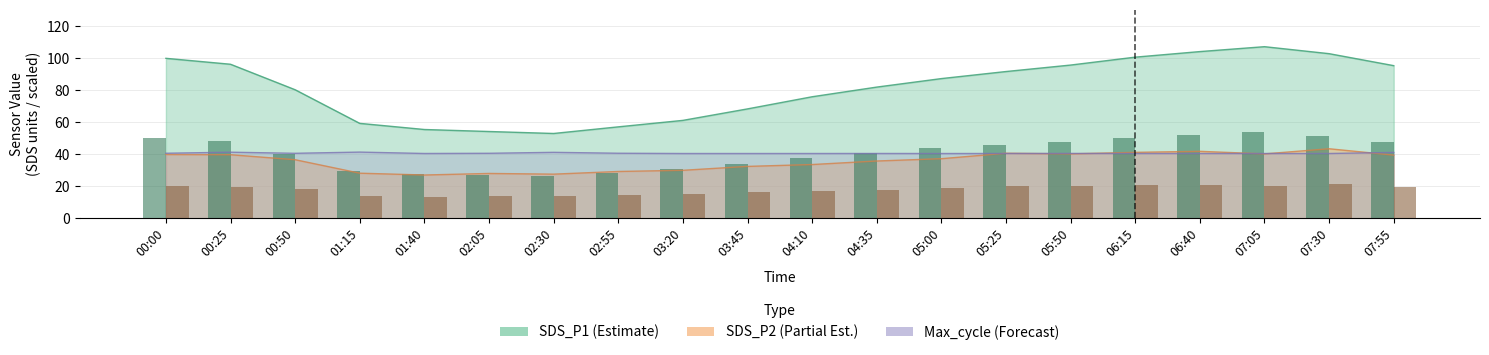

Where is SDS_P1 bar nearest to the value 39?

00:50